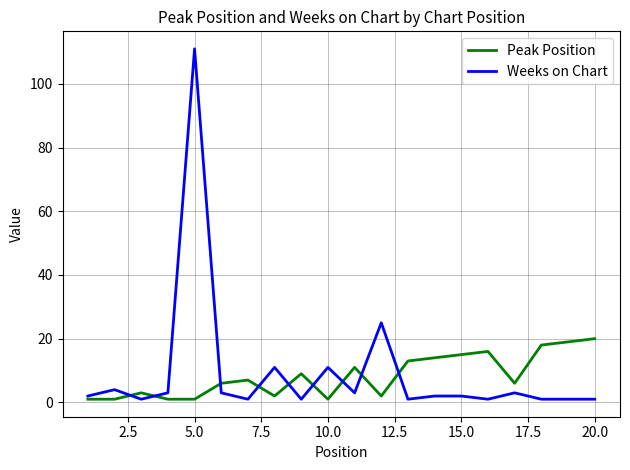

What is the sum of all Weeks on Chart values?

188